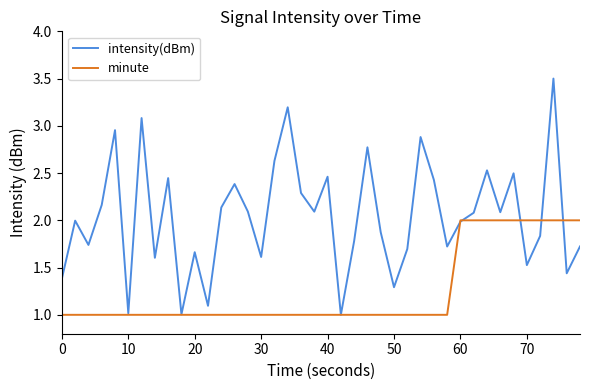

What is the lowest value of the minute series?

1.0